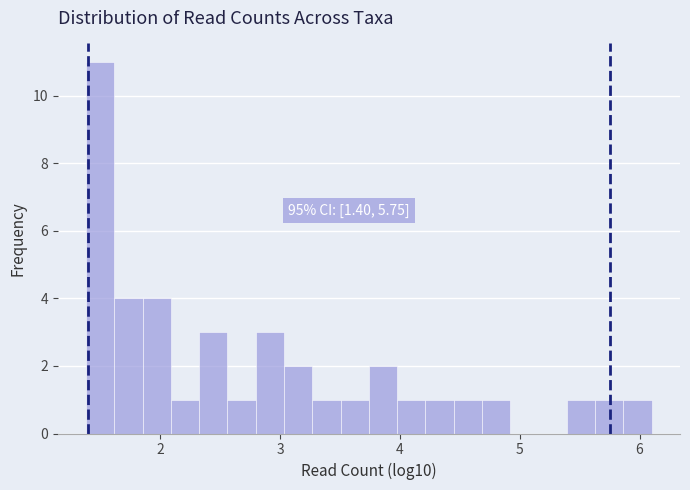

Around what value on the x-axis is the tallest bar? Give the approximate position of its centre, as read against the axis.

1.5